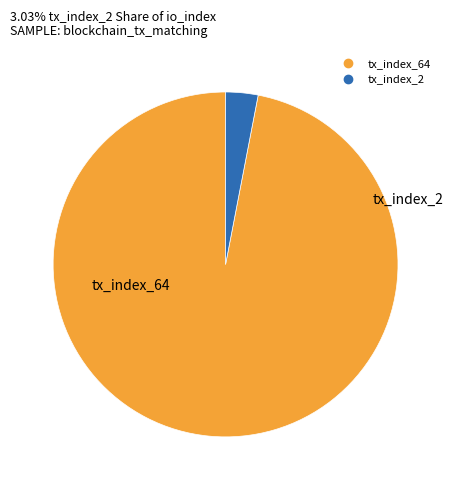

True or false: tx_index_64 accounts for 97% of the total.

True